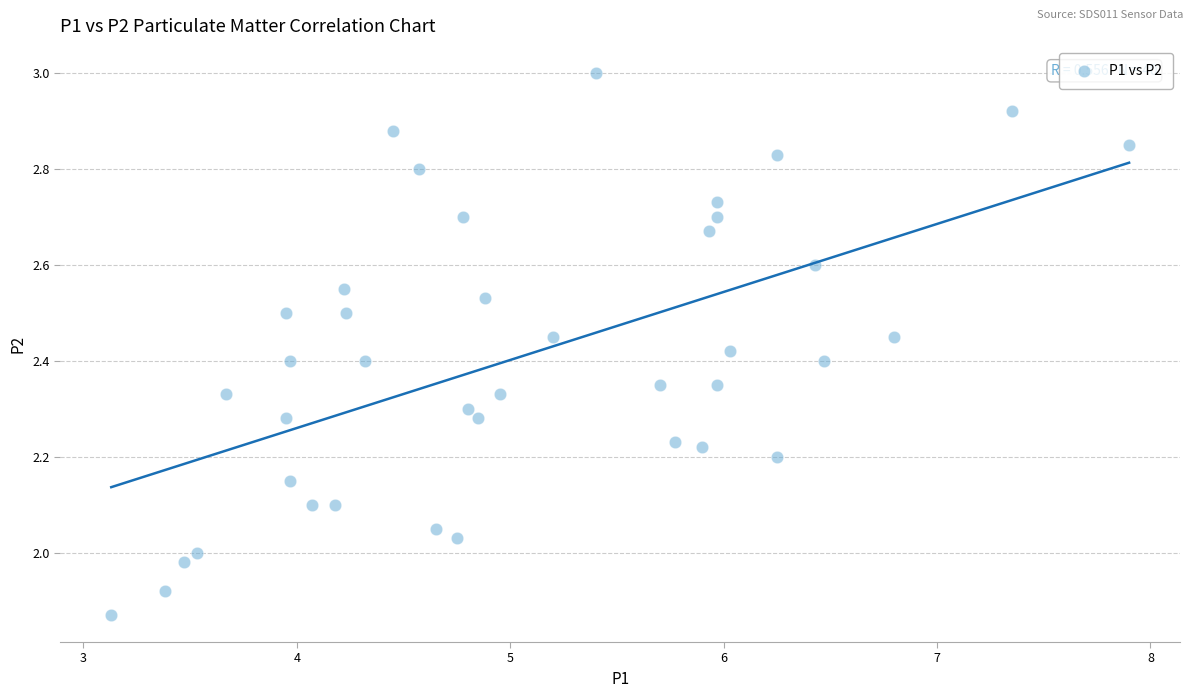

What is the range of X values (max minus min)?

4.8